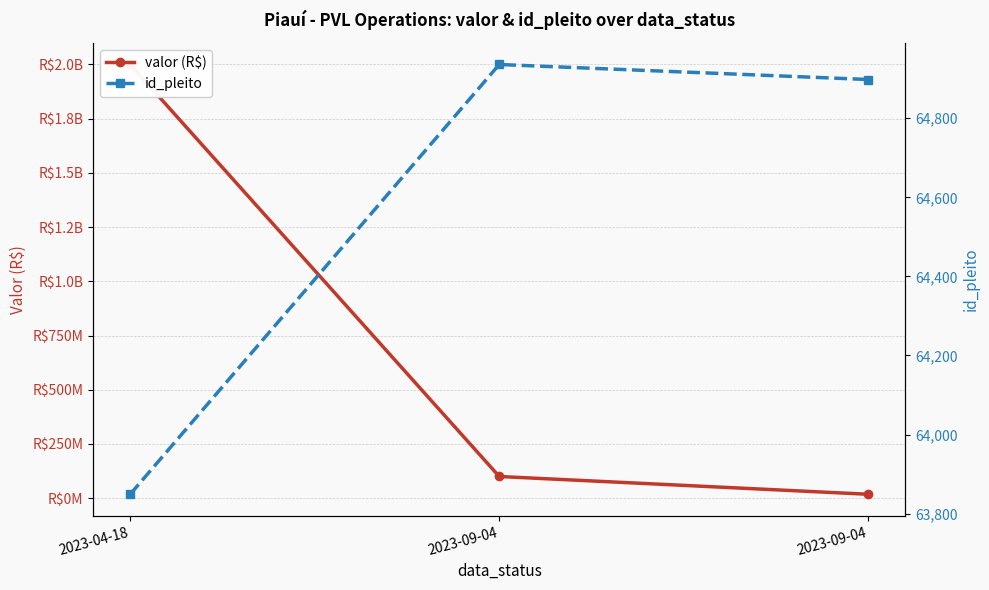

What is the value of the valor (R$) point at the 3rd from the left?

100000000